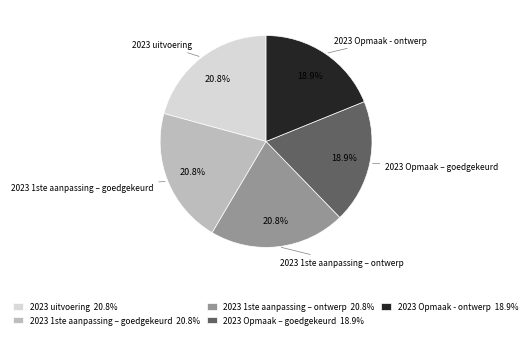

To the nearest percent, what is the average slice percentage?

20%